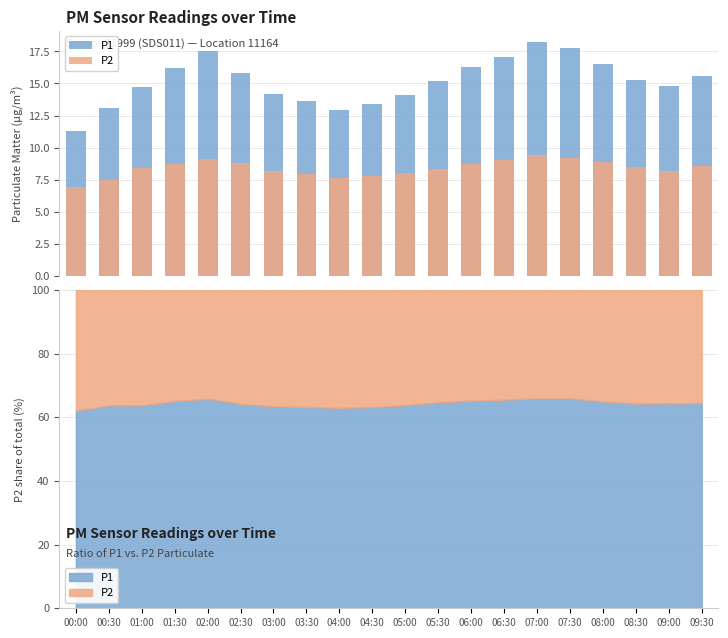

What are all the series names shown in the legend?

P1, P2